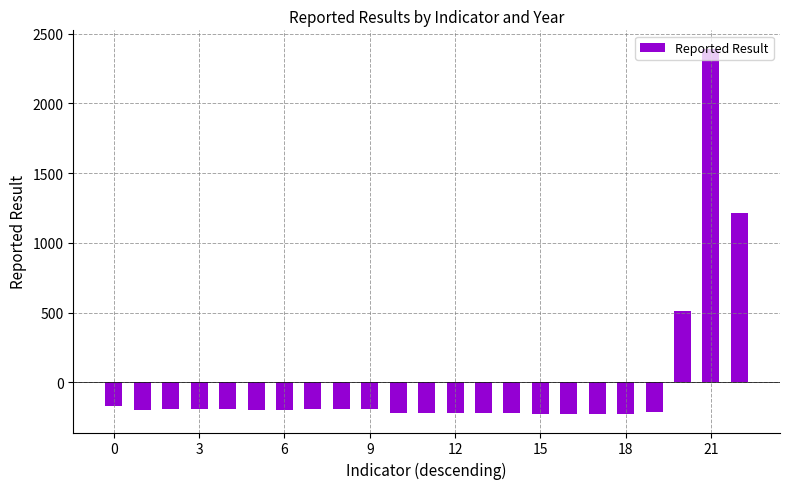

How many values are below zero?

20